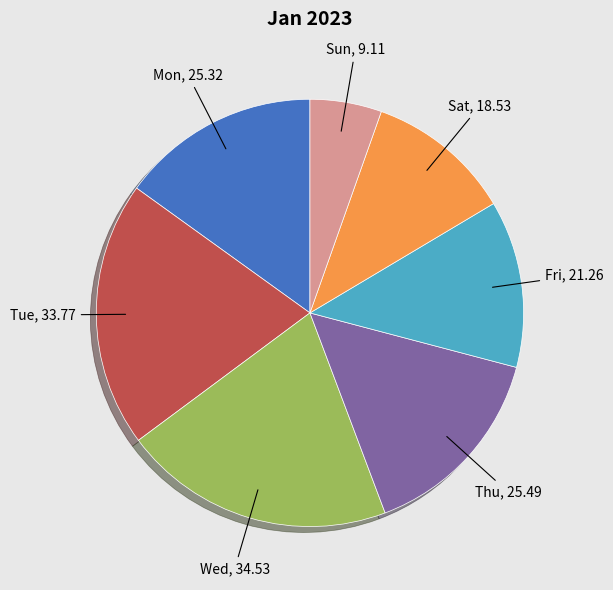

Is there any slice that represents more than half of the pie?

No